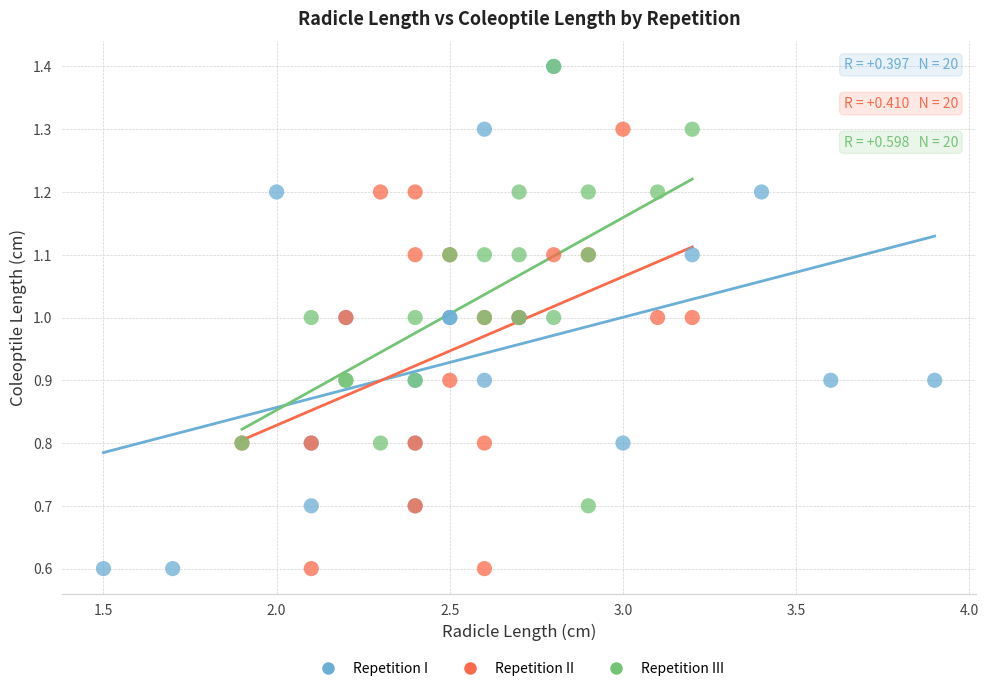

Which series has the widest spread of Y values?

Repetition I